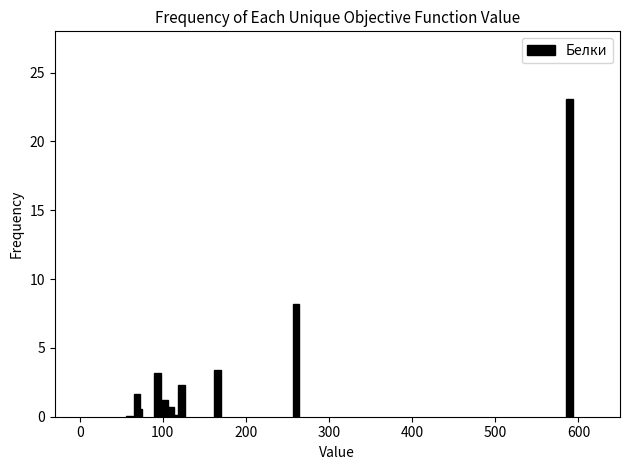

Does the chart contain stacked bars?

No